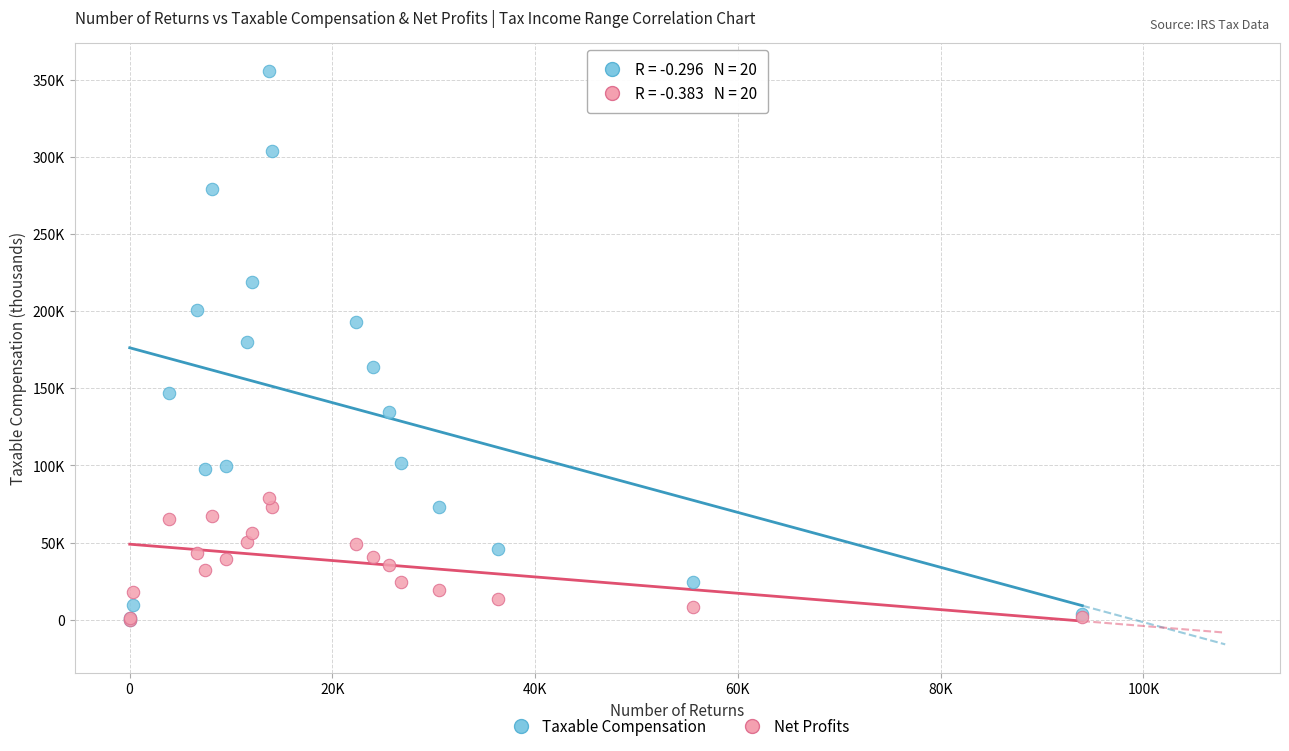

Which series has the largest Y range (max minus min)?

Taxable Compensation